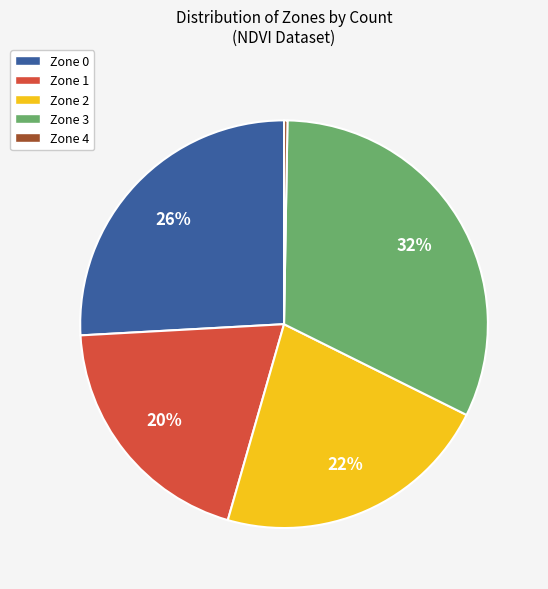

Is it true that Zone 1 is 32% of the pie?

False